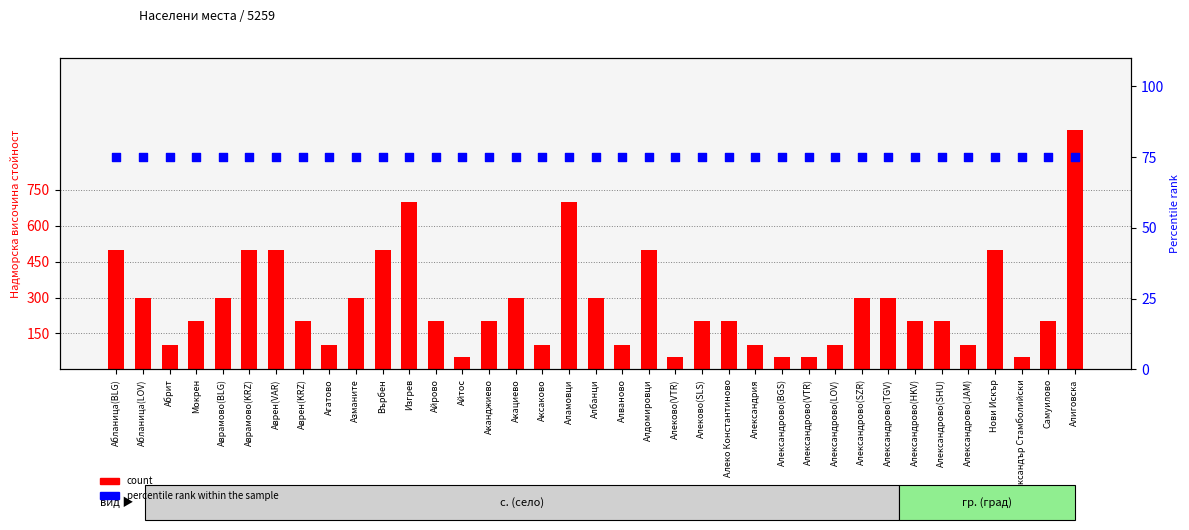

Which series has the largest total across all categories?

count